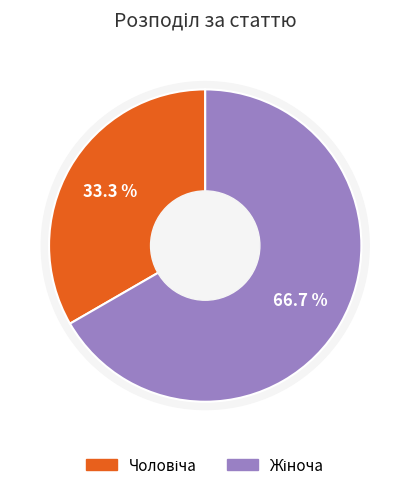

Which slice is the largest?

Жіноча